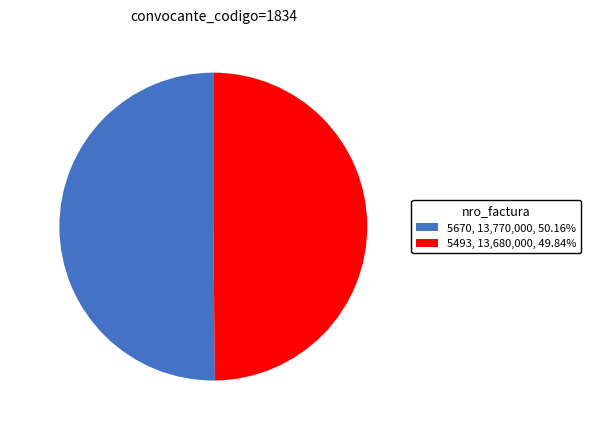

Combined, do 5670 and 5493 account for over 50%?

Yes